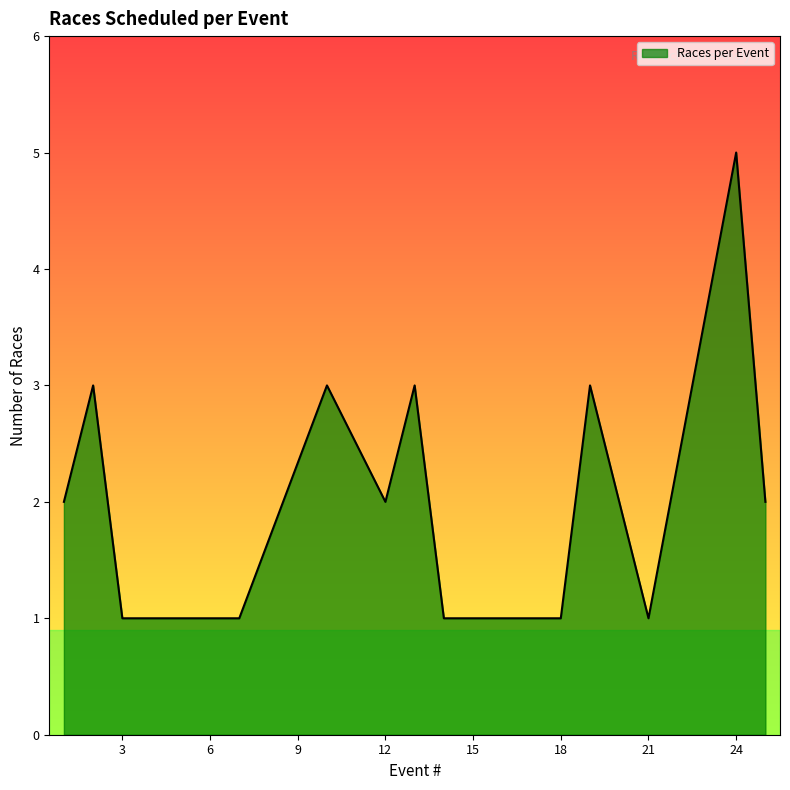

Reading left to right, extract all data points from this chart.

2	3	1	1	1	1	1	3	2	3	1	1	1	1	1	3	2	1	5	2